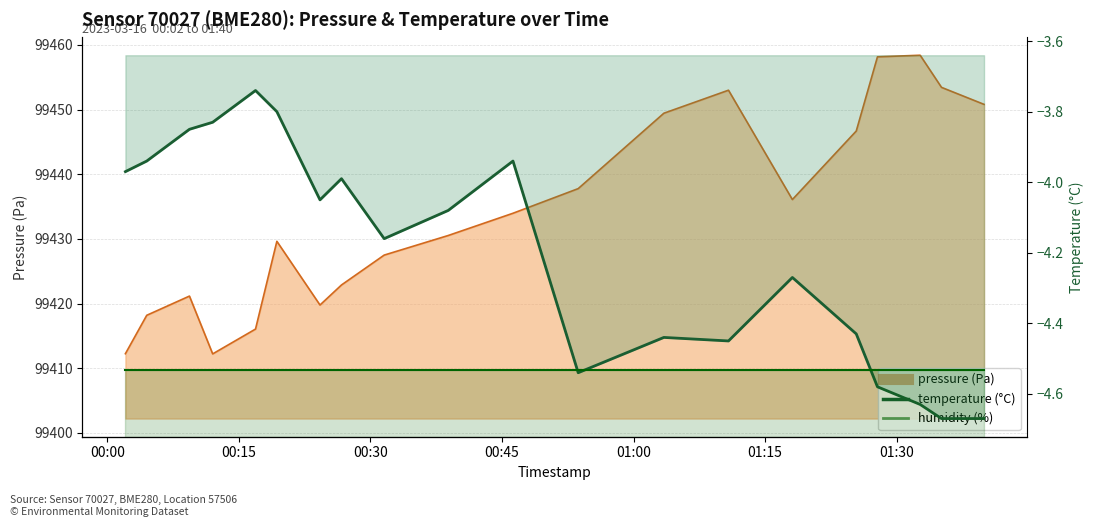

What is the value of the humidity (%) point at the 4th from the left?

100.0